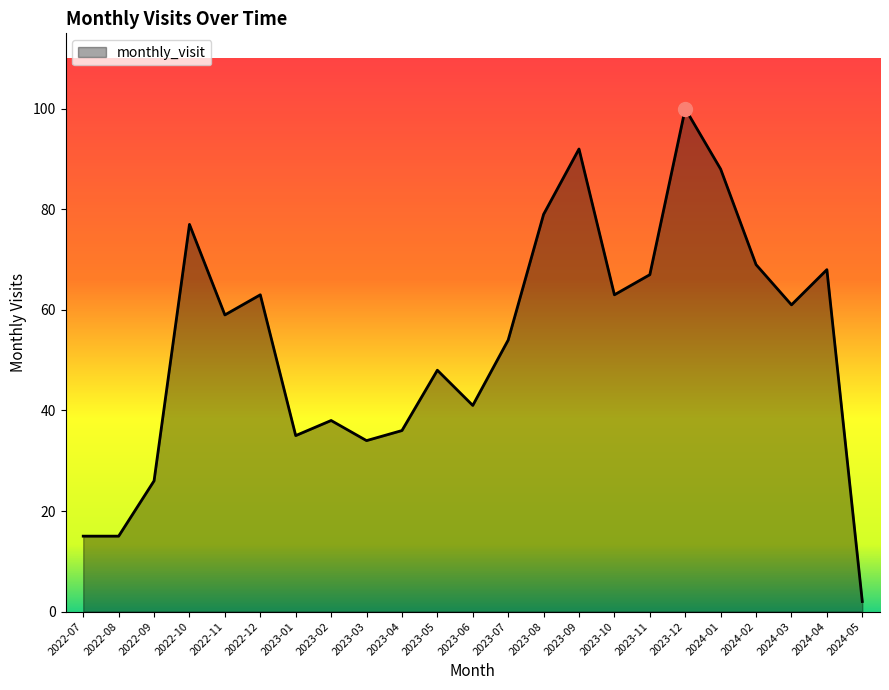

Reading left to right, transcribe all the data shown in this chart.

15	15	26	77	59	63	35	38	34	36	48	41	54	79	92	63	67	100	88	69	61	68	2